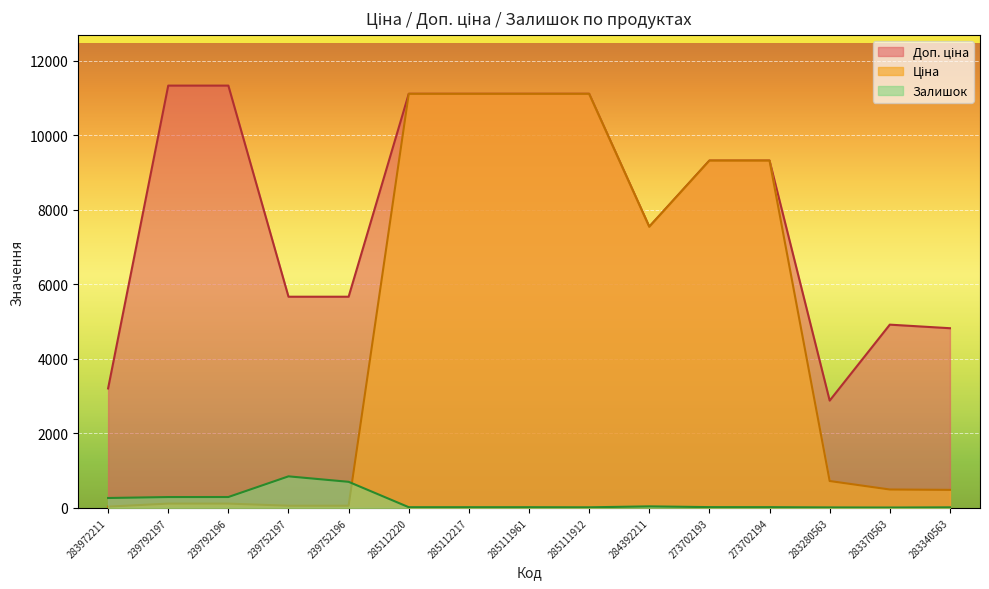

What is the maximum value shown in the chart?

11334.0